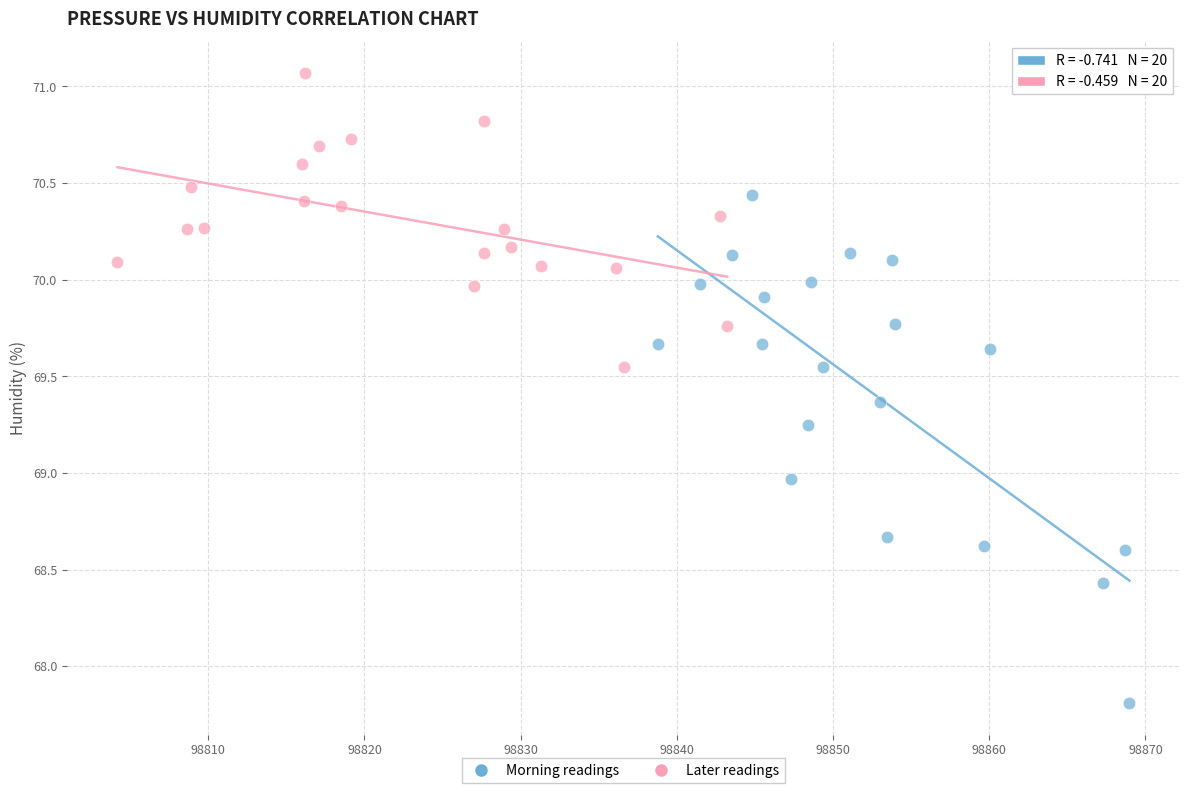

What are all the series names shown in the legend?

Morning readings, Later readings